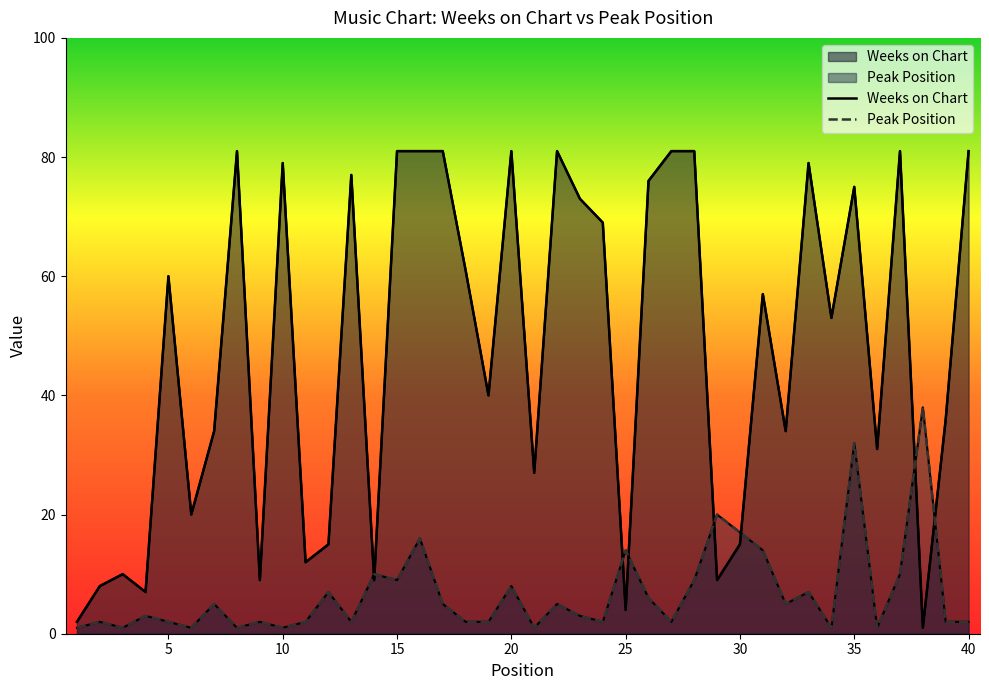

What are all the series names shown in the legend?

Weeks on Chart, Peak Position